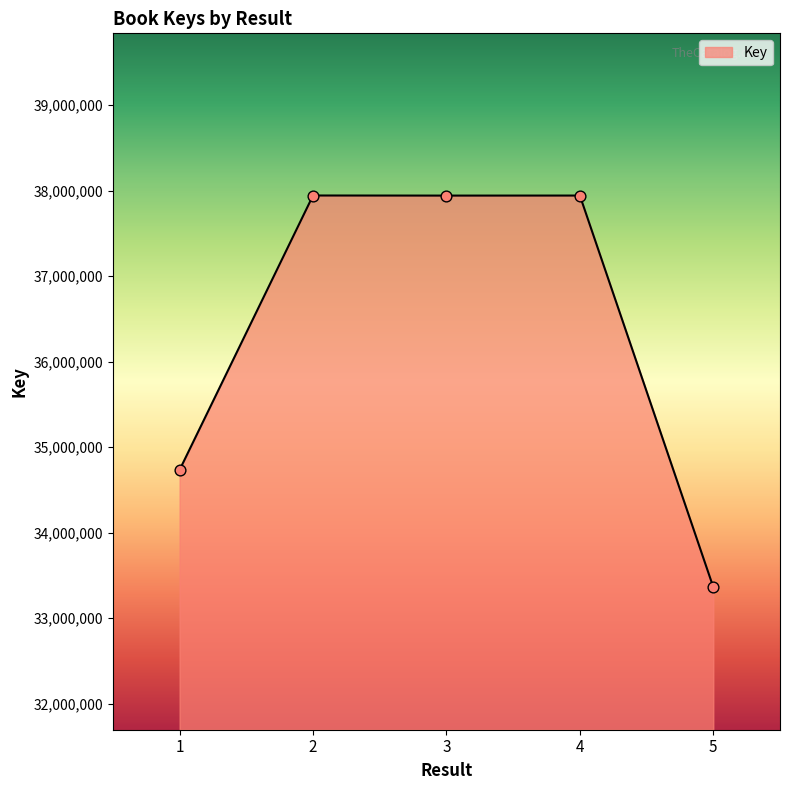

Approximately how many times larger is the value at 1 compared to 4?

0.9